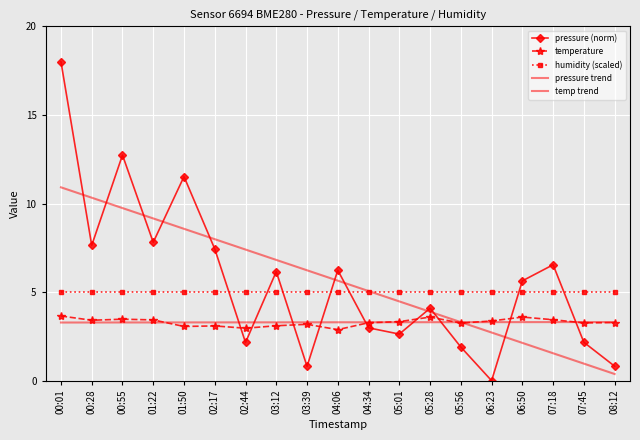

The value of temperature at 06:23 is 3.4. True or false?

True